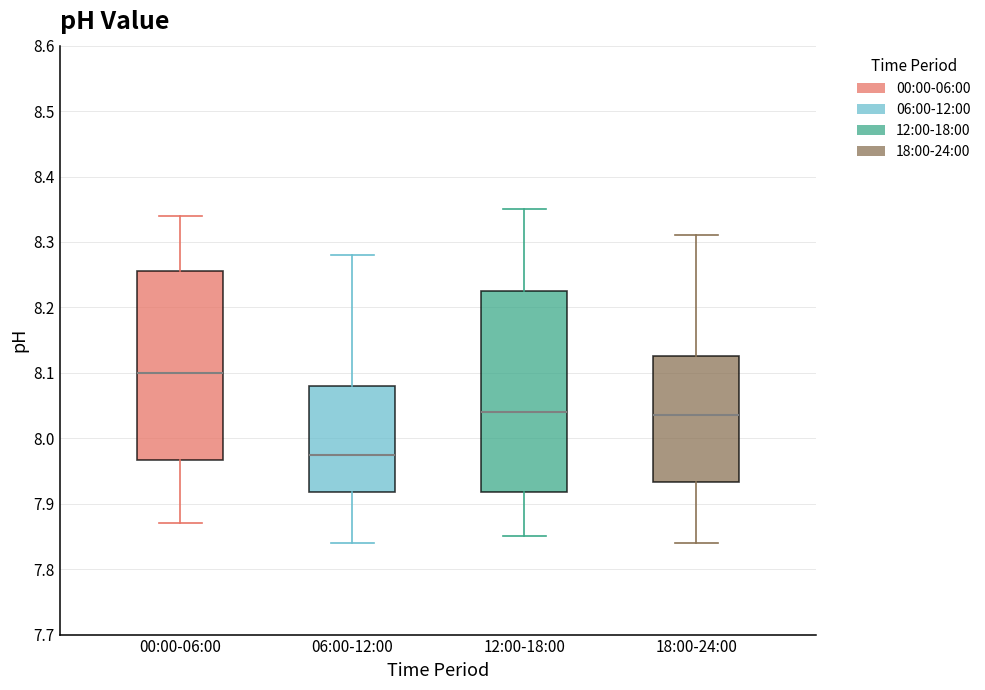

Reading left to right, transcribe this box plot: for each box, give where its median line is, the range the box spans, and where its two whiskers end, as read against the y-axis. The values are not printed on the chart, so give them approximately, as read against the axis.

00:00-06:00: median 8.10, box 7.97 to 8.26, whiskers 7.87 to 8.34
06:00-12:00: median 7.98, box 7.92 to 8.08, whiskers 7.84 to 8.28
12:00-18:00: median 8.04, box 7.92 to 8.23, whiskers 7.85 to 8.35
18:00-24:00: median 8.04, box 7.93 to 8.13, whiskers 7.84 to 8.31